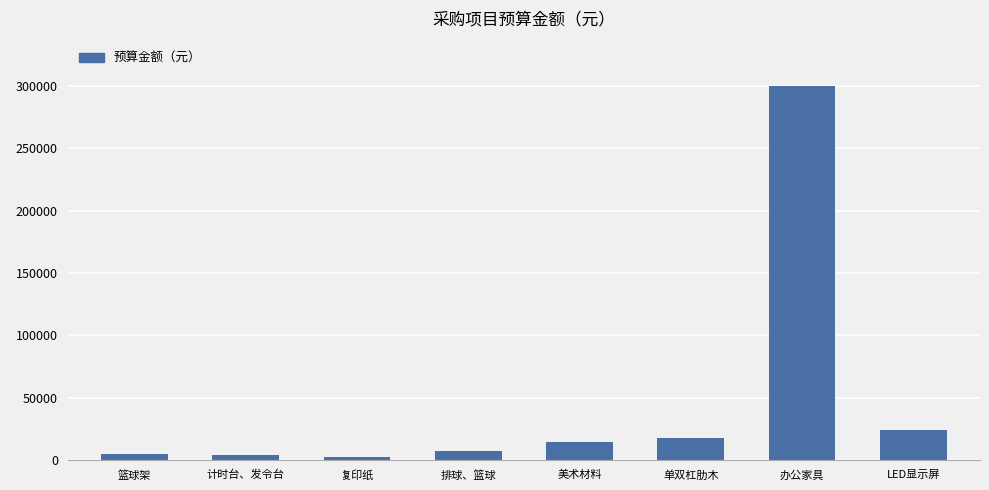

What is the label of the 6th bar from the right?

复印纸